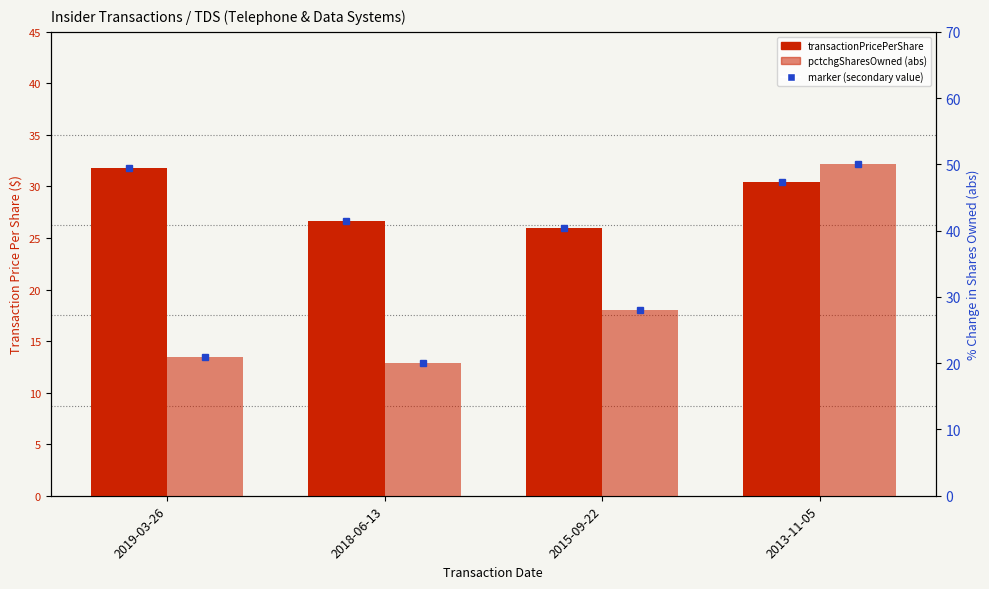

Which has a higher value, 2018-06-13 or 2015-09-22?

2018-06-13